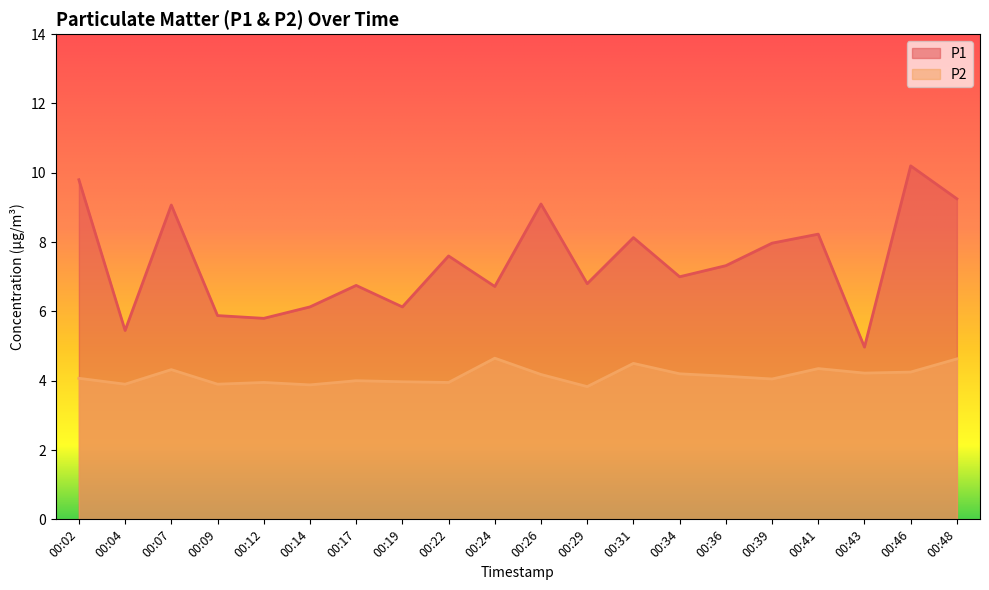

What is the value of the P2 point at the 19th from the left?

4.2